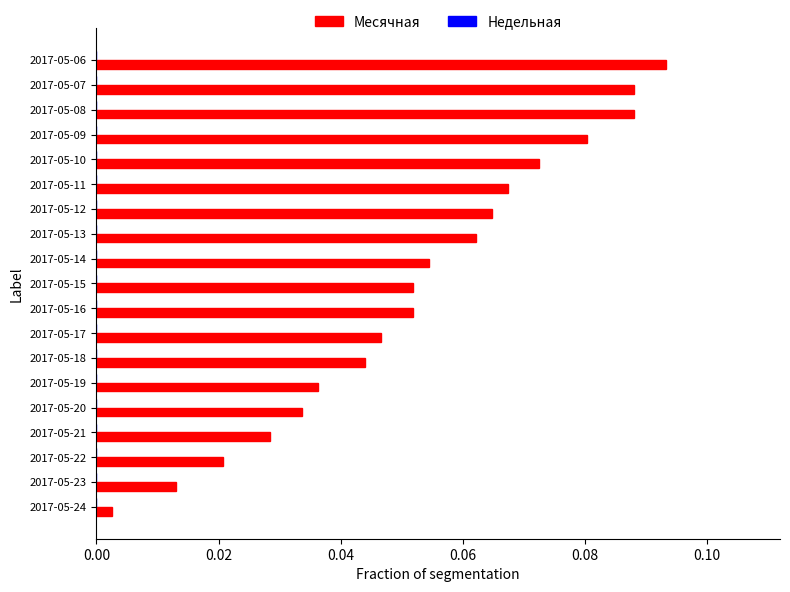

What is the change in value from 2017-05-22 to 2017-05-09?

+0.1